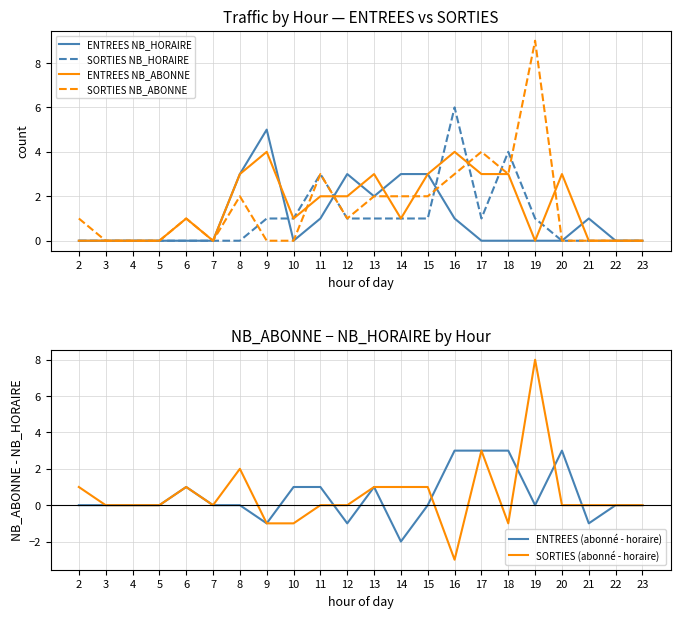

What are all the series names shown in the legend?

ENTREES NB_HORAIRE, SORTIES NB_HORAIRE, ENTREES NB_ABONNE, SORTIES NB_ABONNE, ENTREES (abonné - horaire), SORTIES (abonné - horaire)